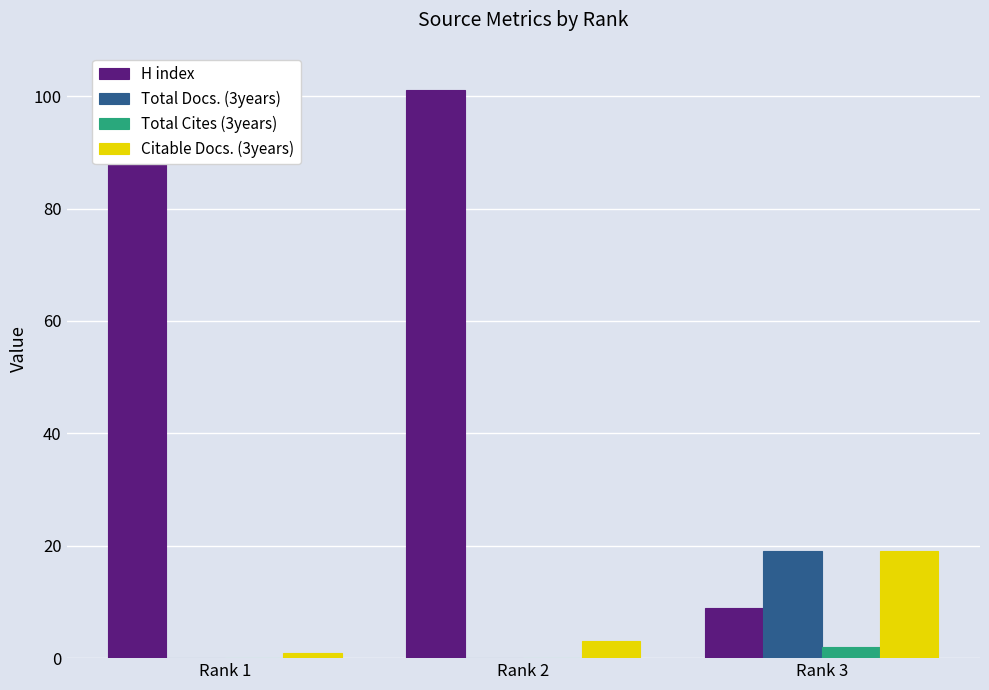

List the labels in order of Citable Docs. (3years) value, largest first.

Rank 3, Rank 2, Rank 1